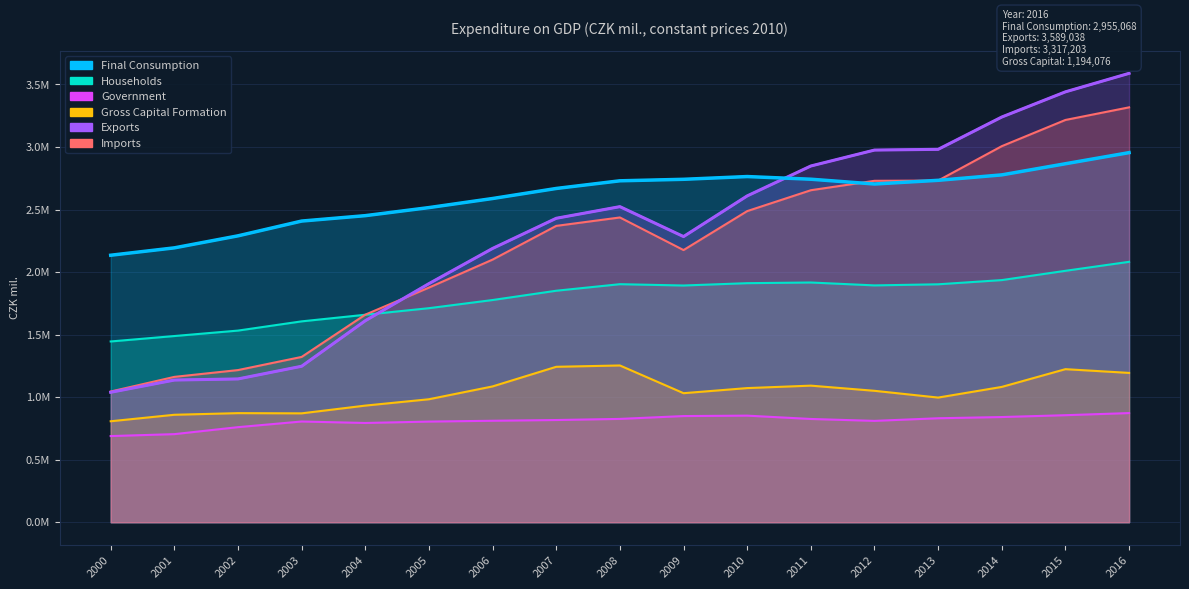

After their last crossing, which series has the higher values: Final Consumption or Imports?

Imports